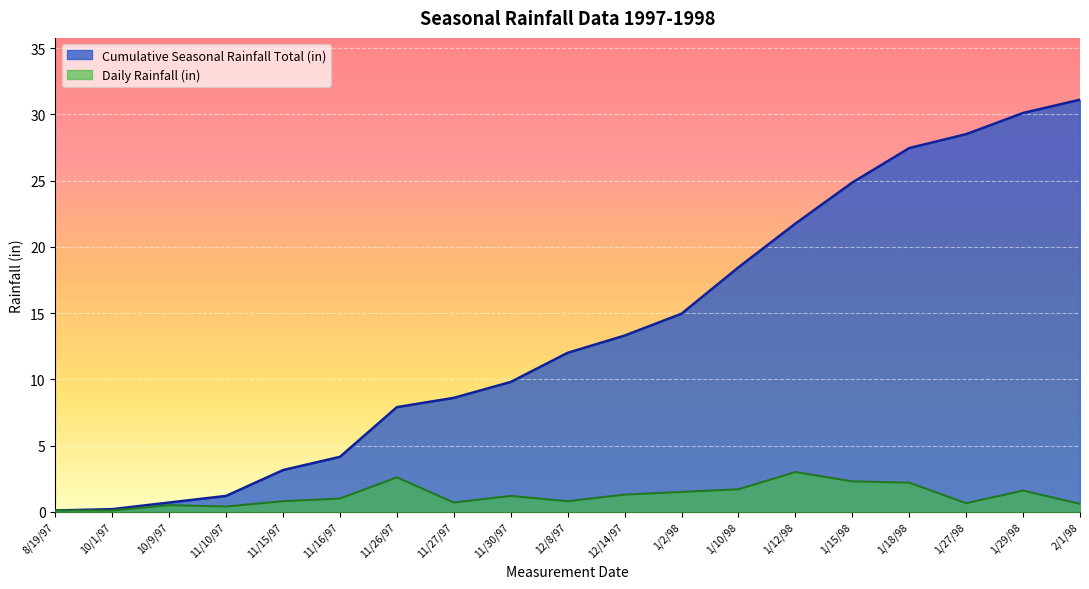

The value of Cumulative Seasonal Rainfall Total (in) at 12/14/97 is 18.1. True or false?

False